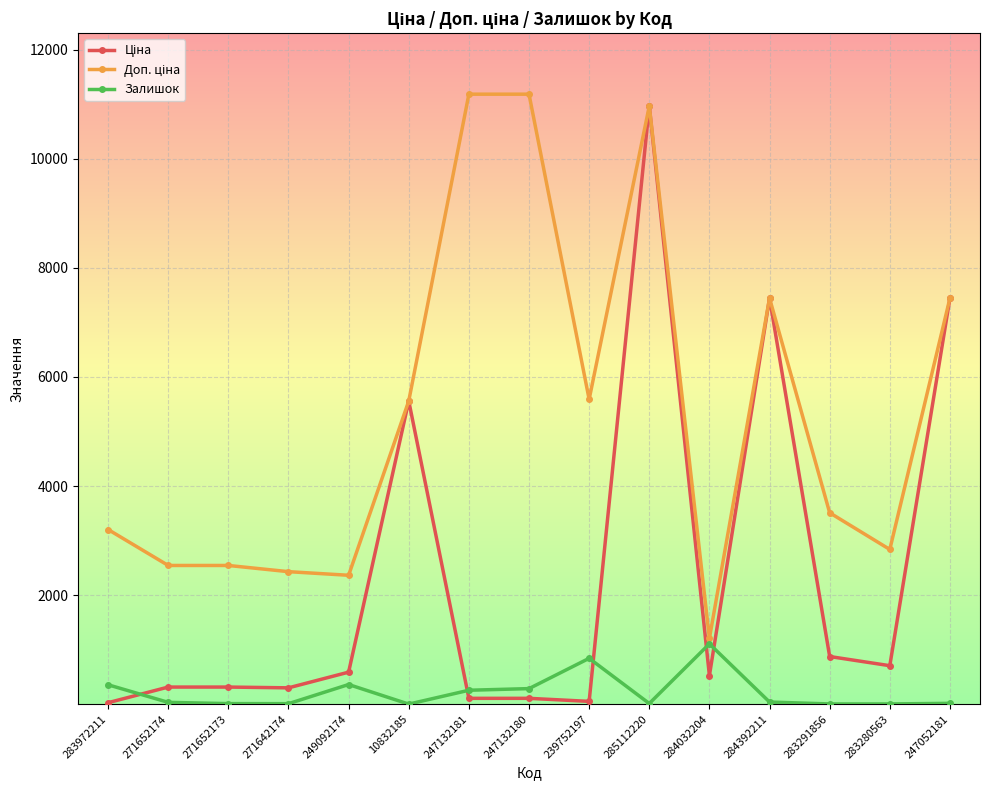

What is the difference between the highest and lowest values at 249092174?

2001.5